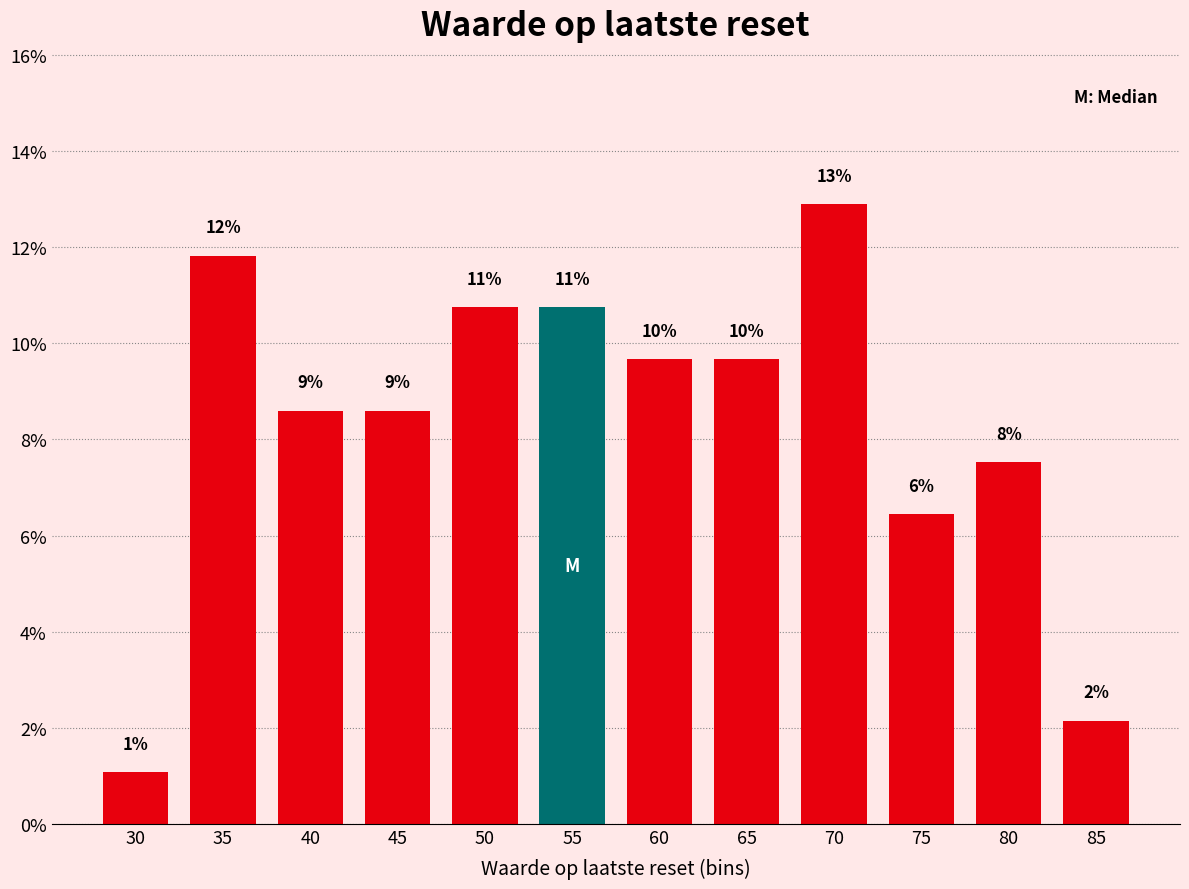

How many bars are there in total?

12